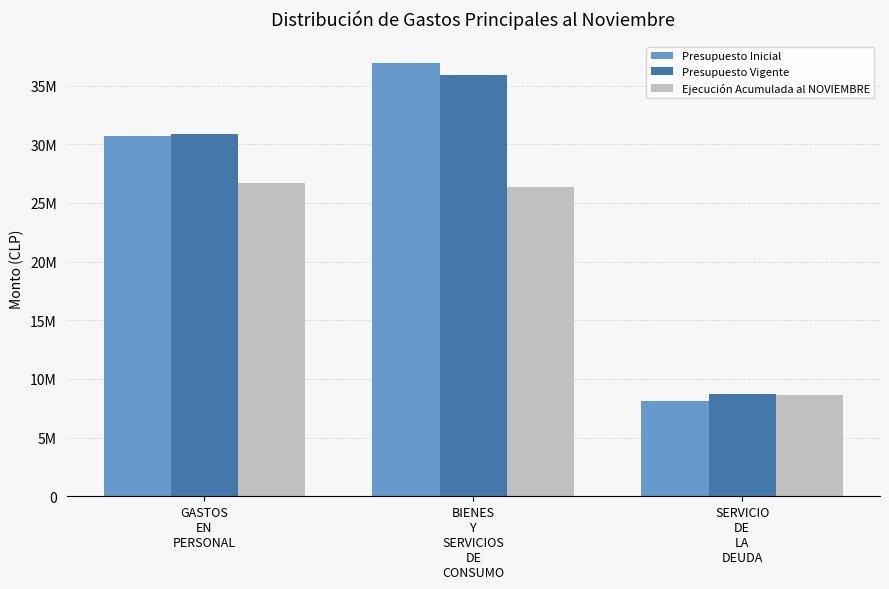

Where is Ejecución Acumulada al NOVIEMBRE nearest to the value 17671765?

BIENES
Y
SERVICIOS
DE
CONSUMO